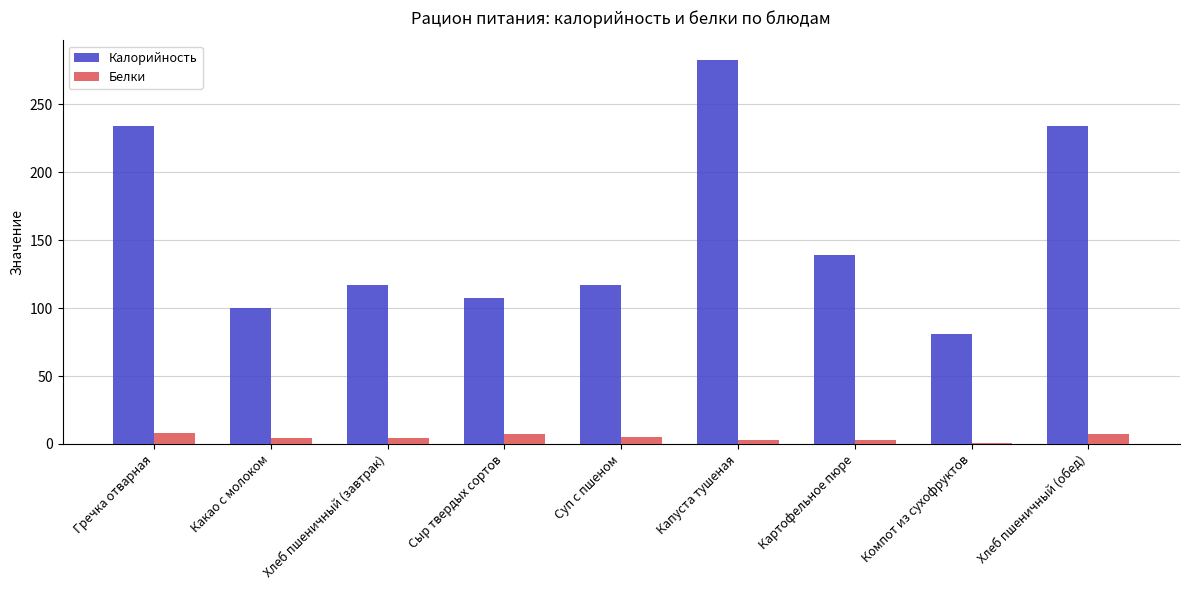

Which category has the highest value in the Калорийность series?

Капуста тушеная